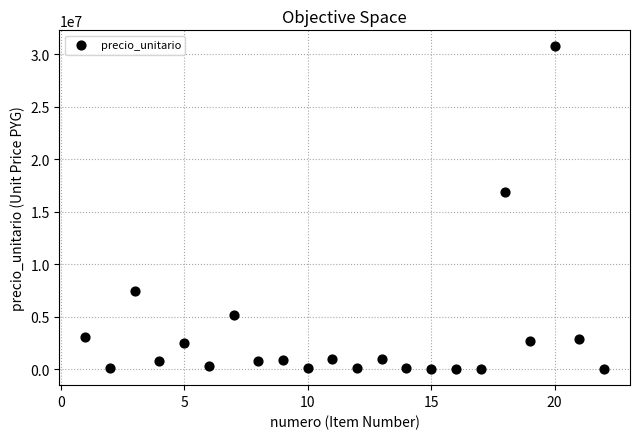

What is the range of Y values (max minus min)?

30710000